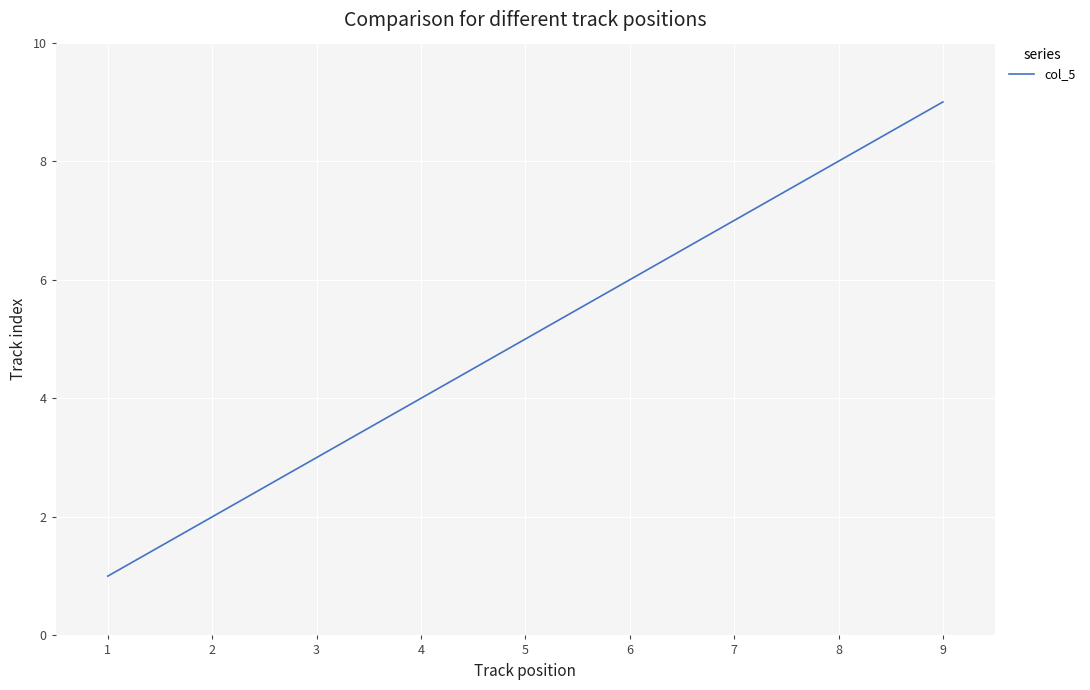

Read the value at 7.

7